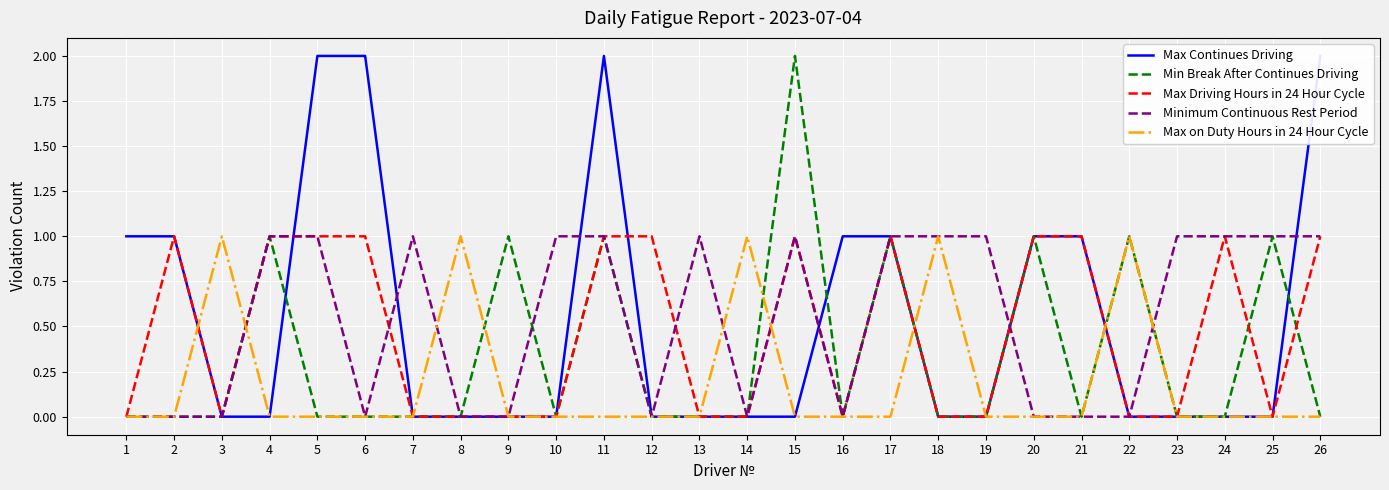

Is it true that Max Driving Hours in 24 Hour Cycle equals 0 at 10?

False